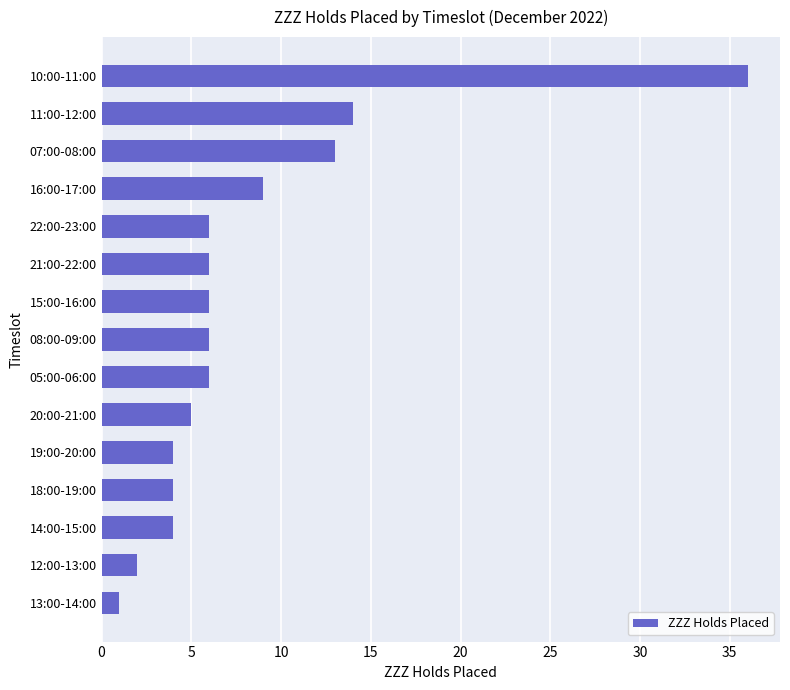

Reading top to bottom, what are all the values shown in this chart?

10:00-11:00=36	11:00-12:00=14	07:00-08:00=13	16:00-17:00=9	22:00-23:00=6	21:00-22:00=6	15:00-16:00=6	08:00-09:00=6	05:00-06:00=6	20:00-21:00=5	19:00-20:00=4	18:00-19:00=4	14:00-15:00=4	12:00-13:00=2	13:00-14:00=1